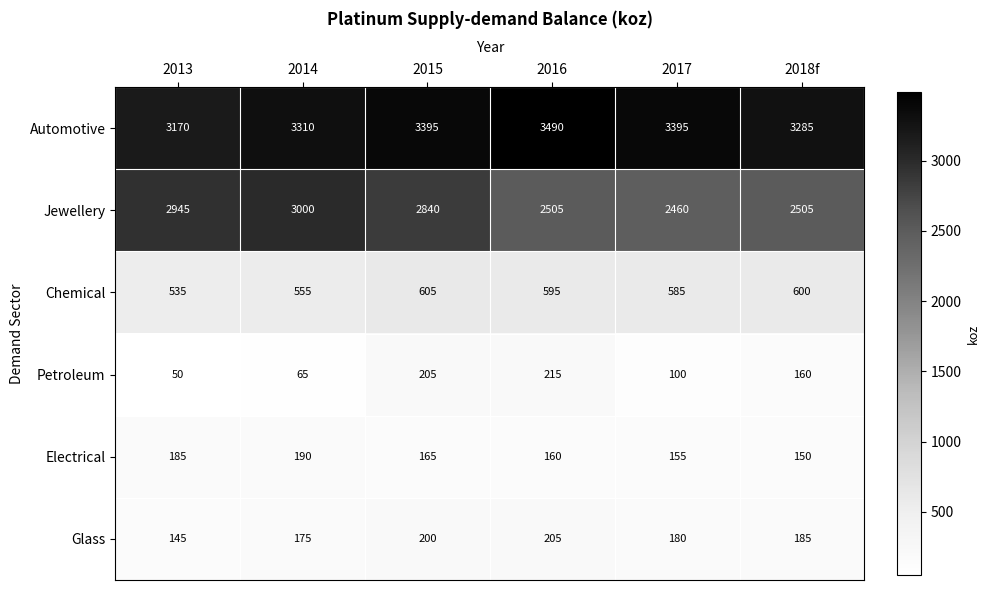

The Chemical series shows 798 at 2014. True or false?

False